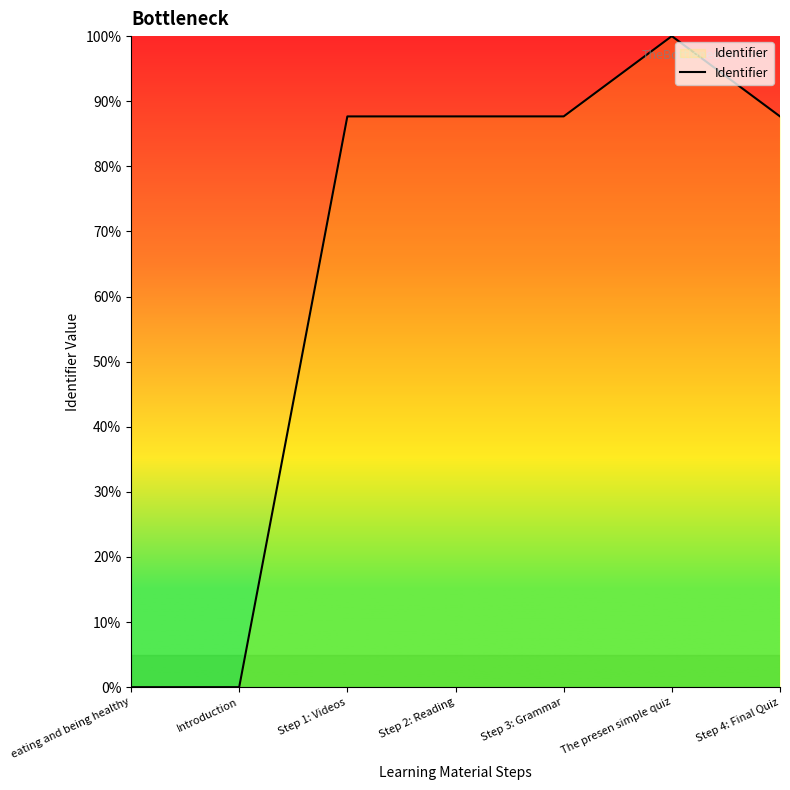

What is the sum of all values?

450.7